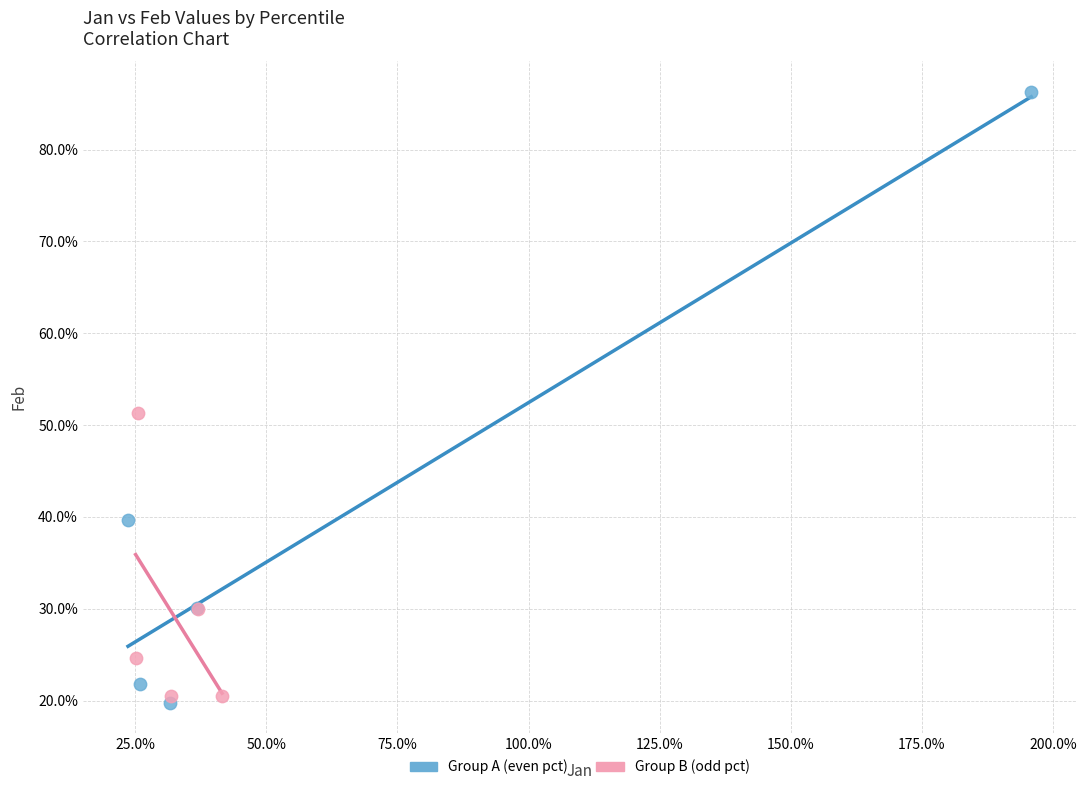

Which series reaches the maximum Y coordinate?

Group A (even pct)